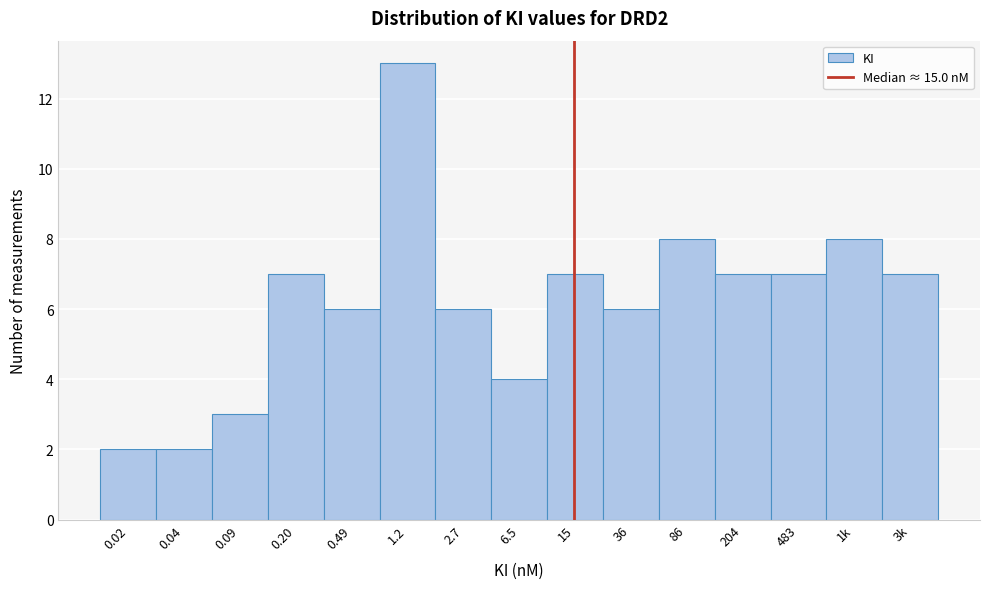

Reading left to right, extract all data points from this chart.

0.02=2	0.04=2	0.09=3	0.20=7	0.49=6	1.2=13	2.7=6	6.5=4	15=7	36=6	86=8	204=7	483=7	1k=8	3k=7